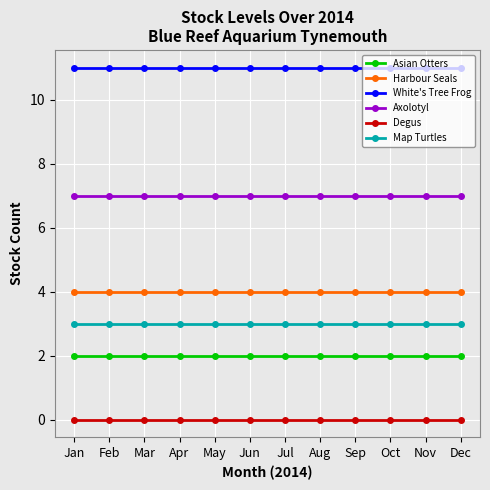

What is the total value across all series at Dec?

27